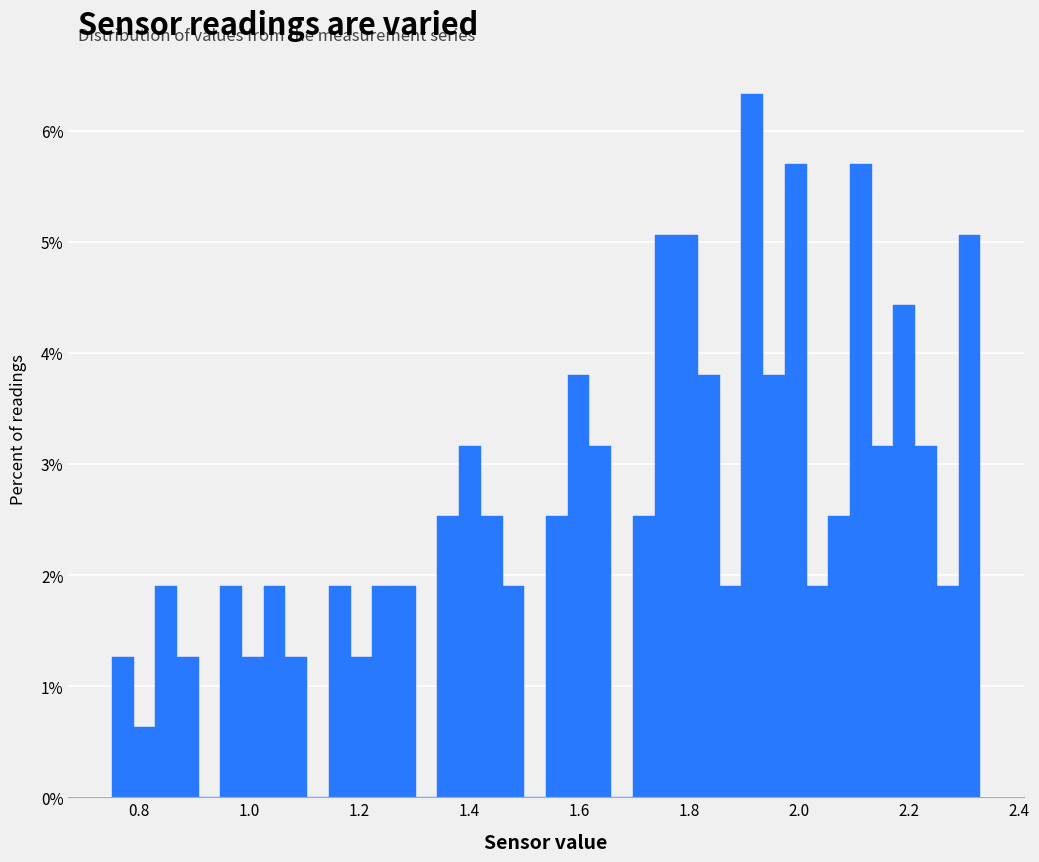

Read against the x-axis, roughly where is the centre of the tallest bar?

1.92